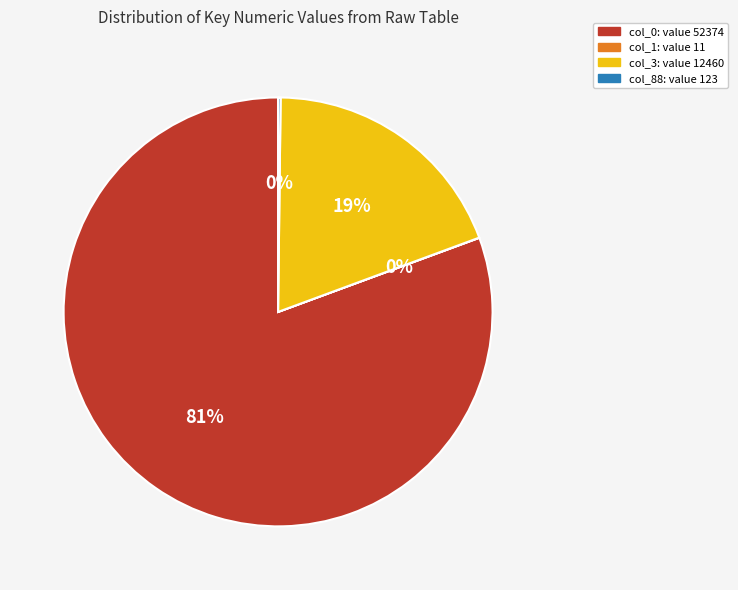

True or false: col_0: value 52374 accounts for 81% of the total.

True